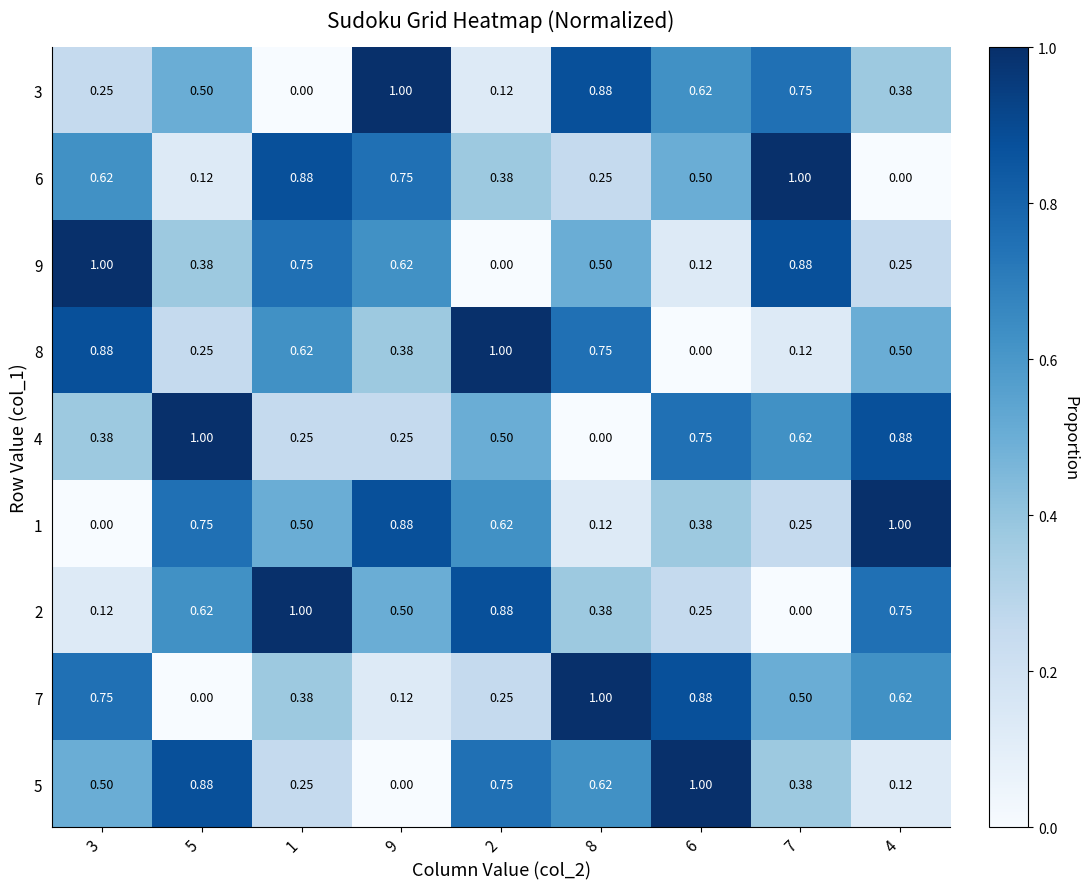

Is the value of 8 at 8 greater than the value of 7 at 7?

Yes